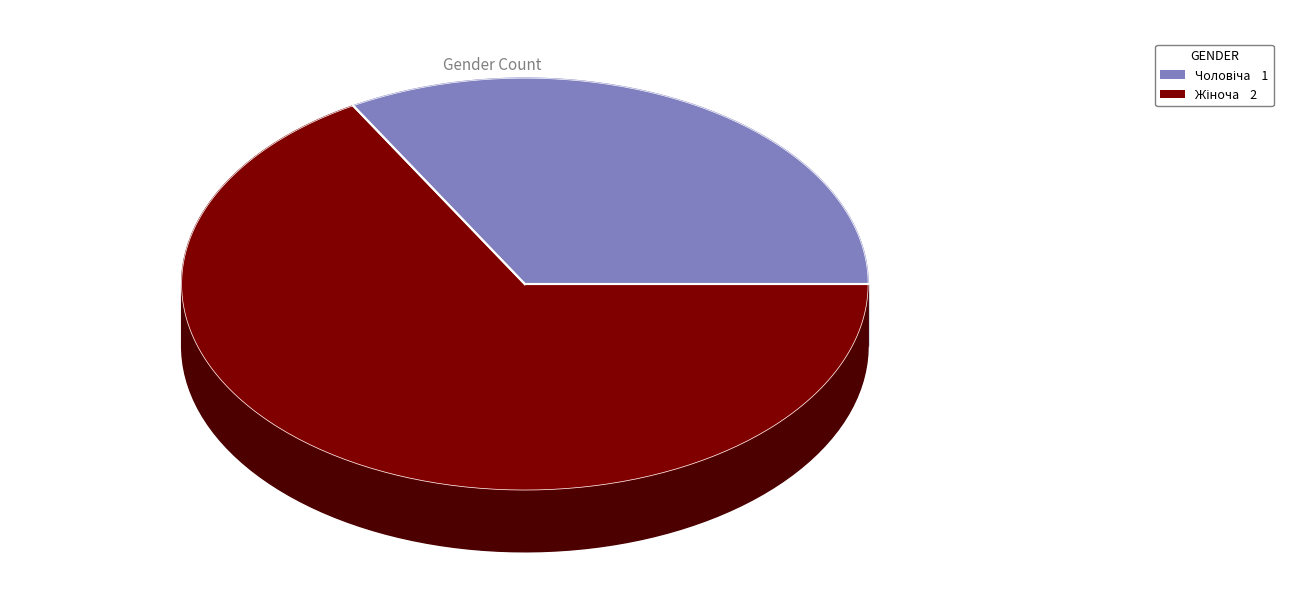

To the nearest percent, what is the difference between the Чоловіча and Жіноча slice percentages?

33%